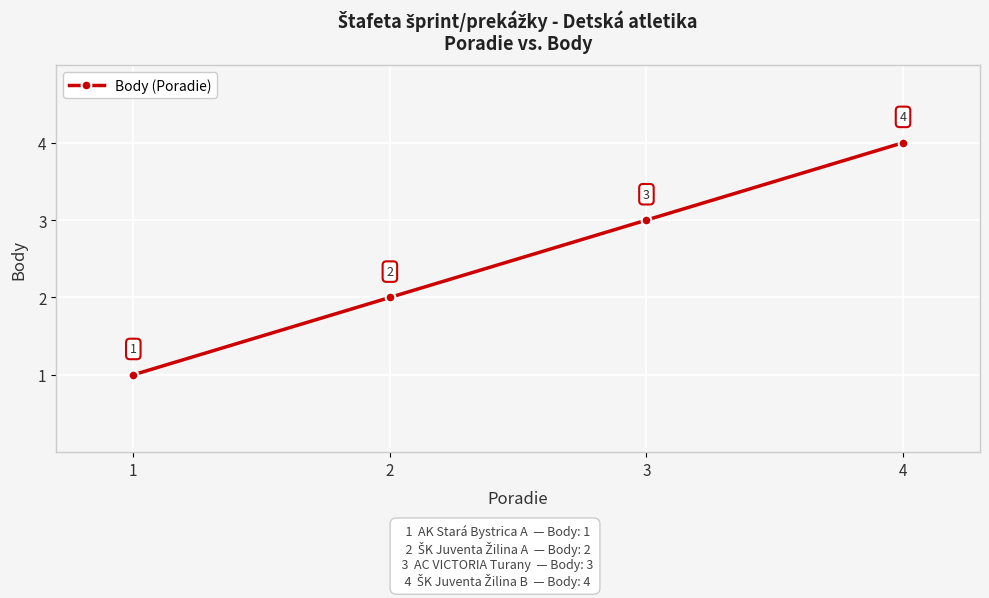

Rank the categories by value from highest to lowest.

4, 3, 2, 1